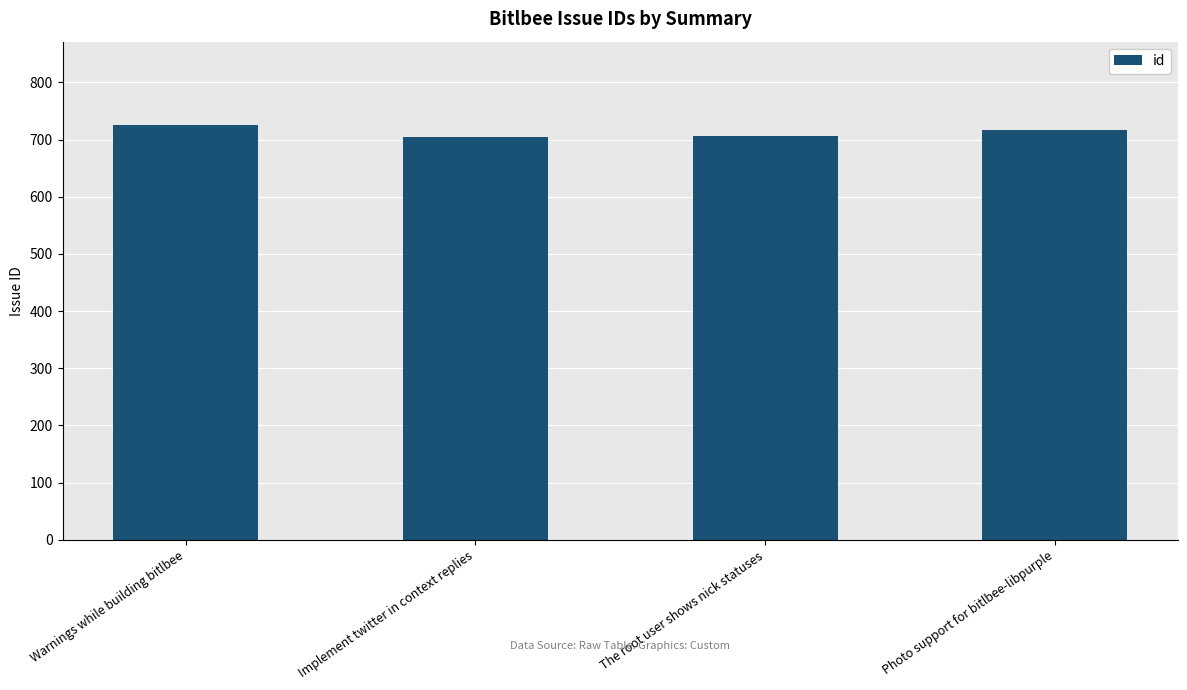

What is the minimum value shown in the chart?

705